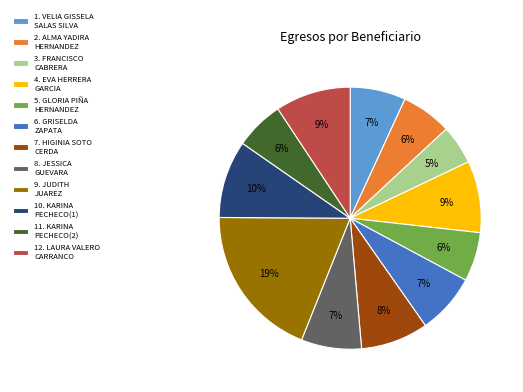

To the nearest percent, what percentage of the pie is 12. LAURA VALERO CARRANCO?

9%